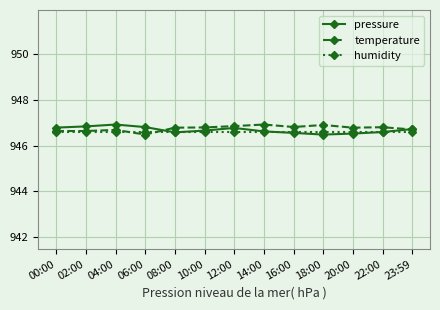

Is it true that pressure equals 619.3 at 14:00?

False